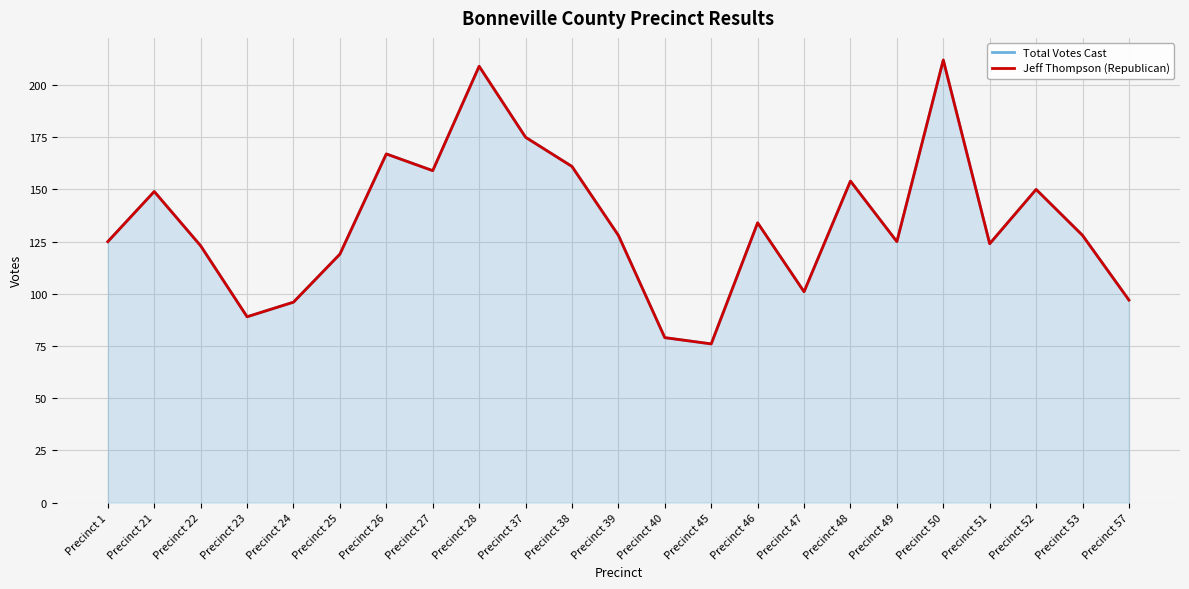

At Precinct 50, list the series in order from smallest to largest.

Total Votes Cast, Jeff Thompson (Republican)